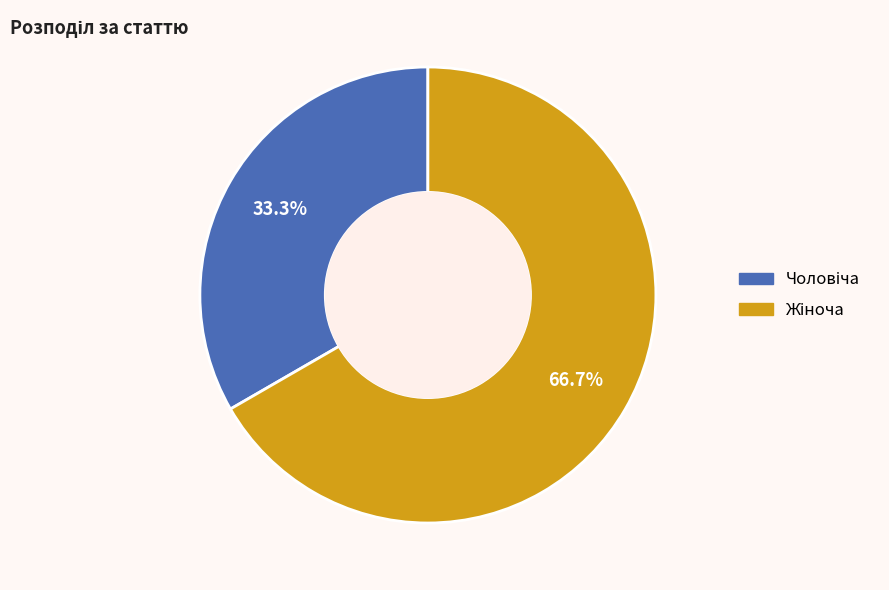

Does any single category account for the majority?

Yes